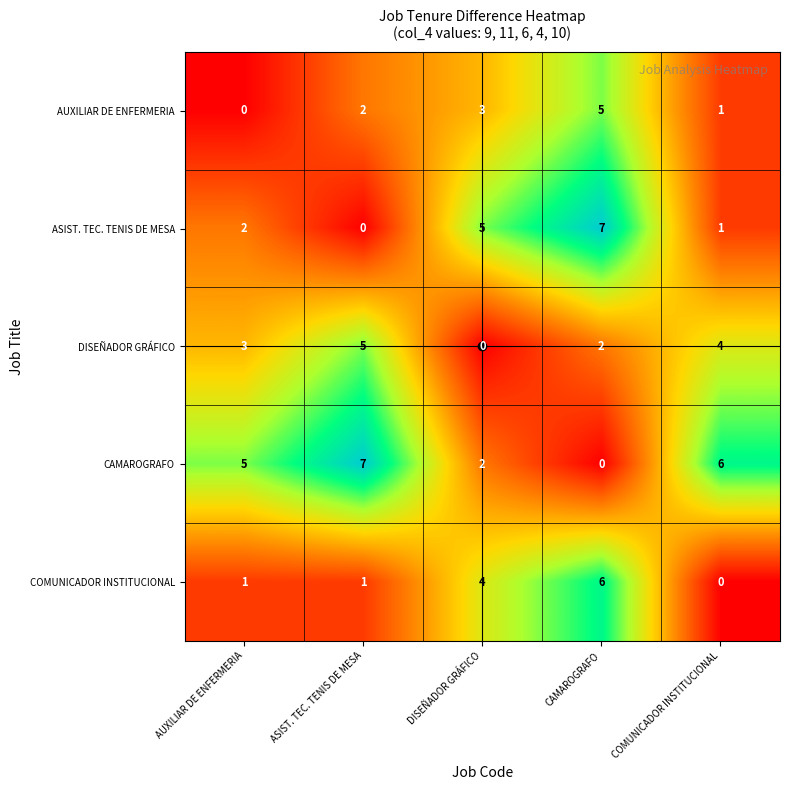

How many distinct data groups are displayed?

5